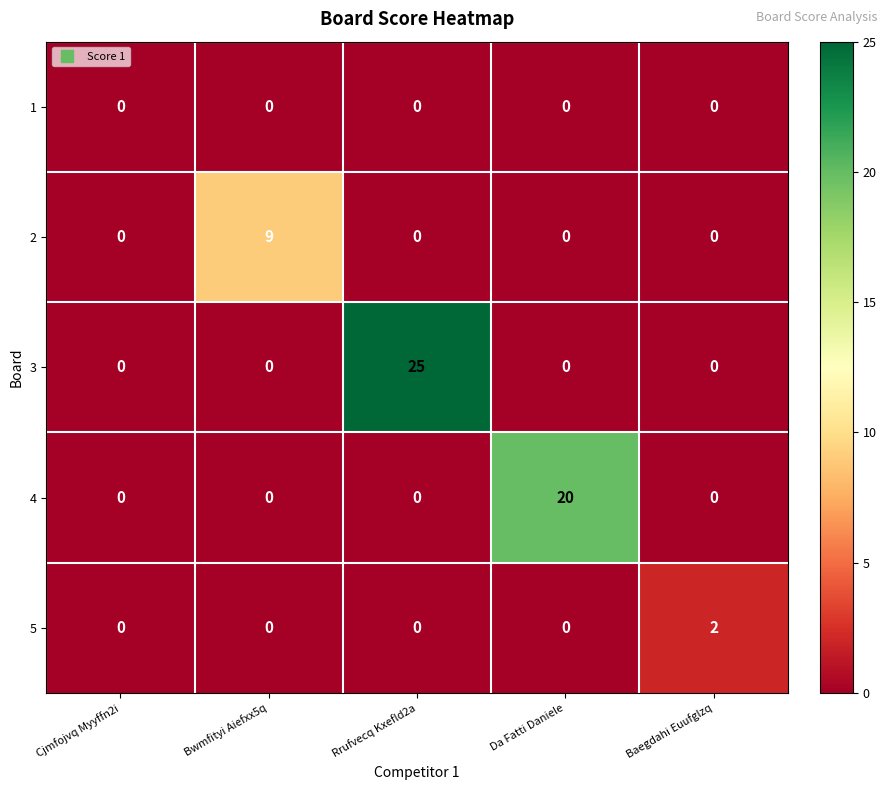

The value of 1 at Rrufvecq Kxefld2a is 0. True or false?

True